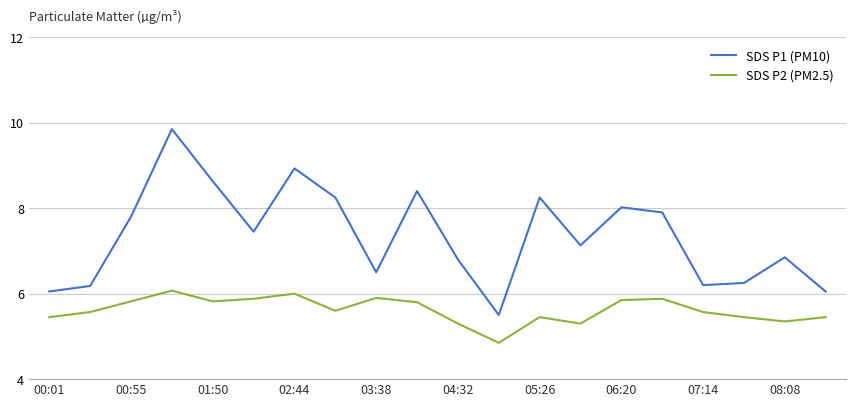

What is the difference between the maximum and minimum values in the SDS P2 (PM2.5) series?

1.2